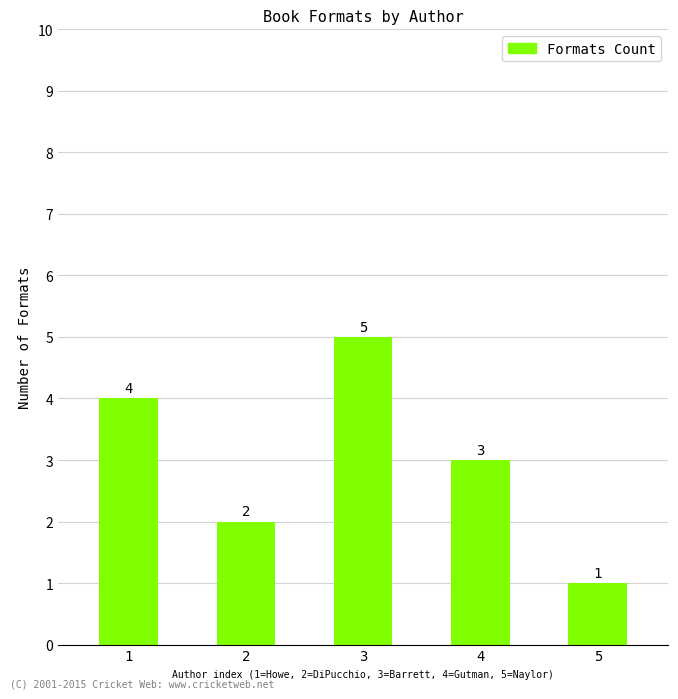

Reading left to right, extract all data points from this chart.

4	2	5	3	1